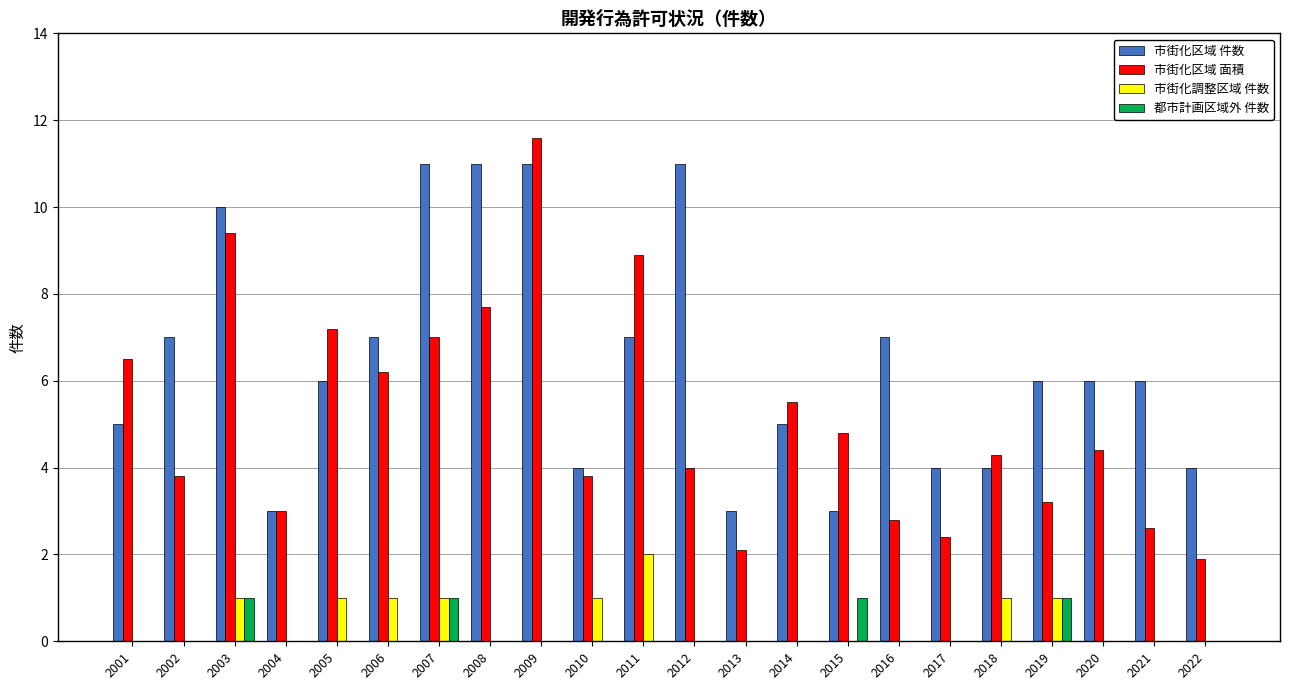

Which label corresponds to the largest value in the chart?

2009